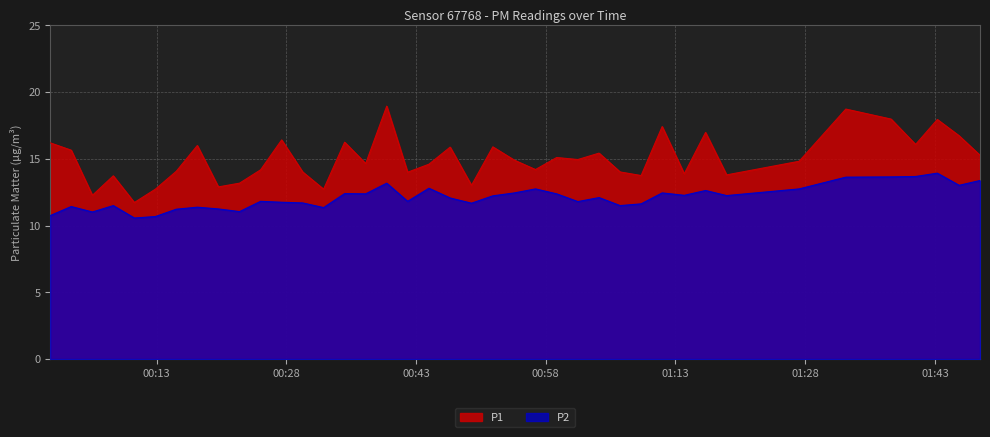

True or false: P1 and P2 cross at least once.

False